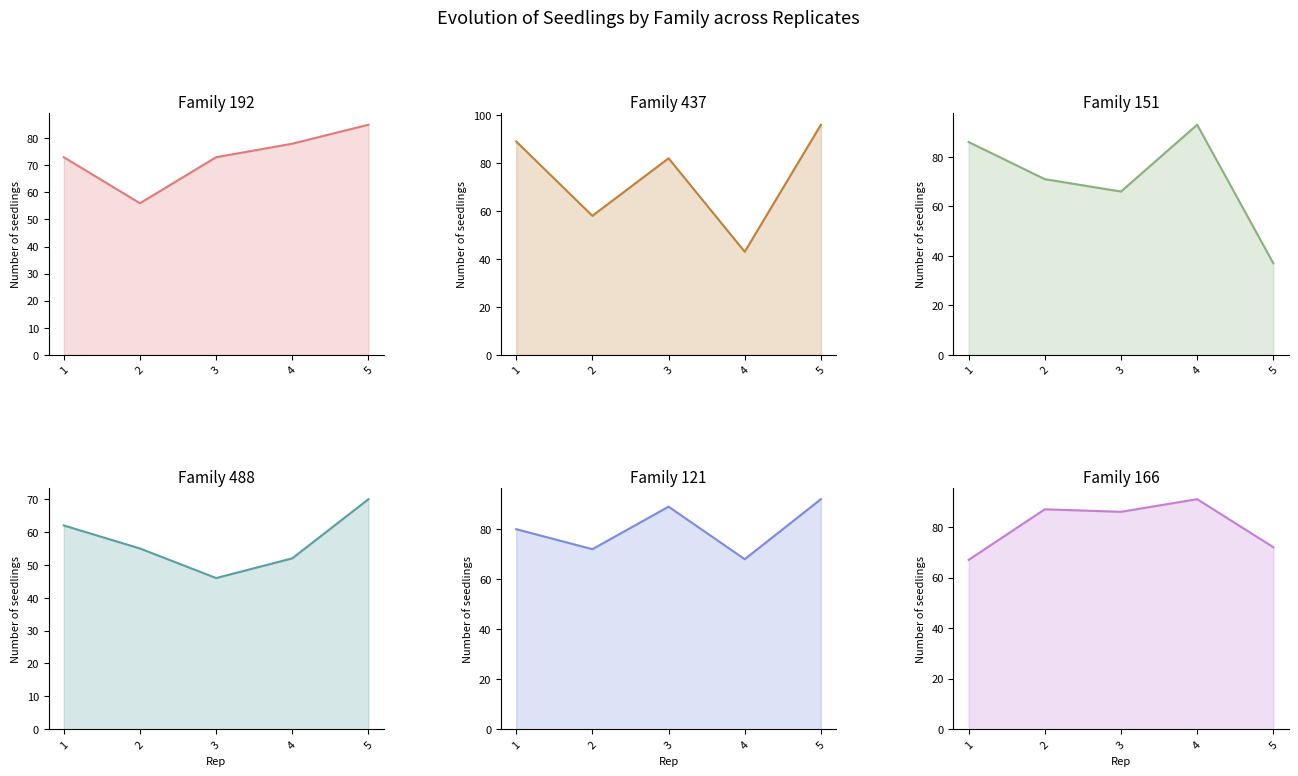

How many data points in Family 192 are above 73?

2